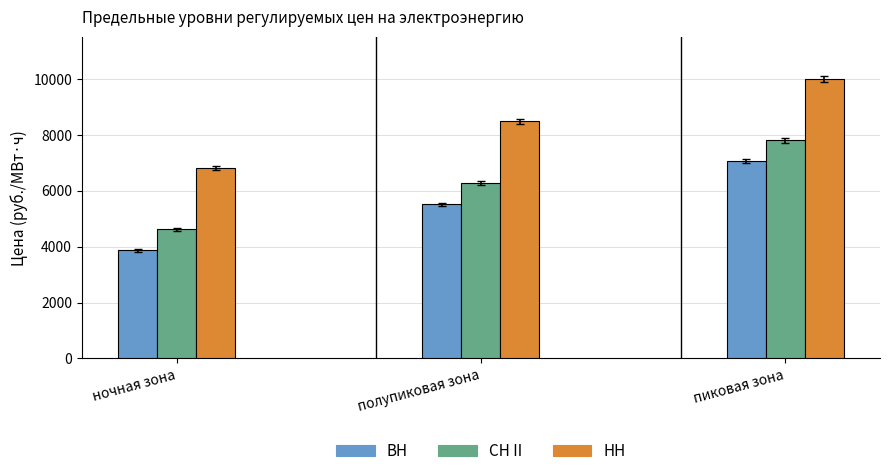

What is the label of the 3rd bar from the left?

пиковая зона